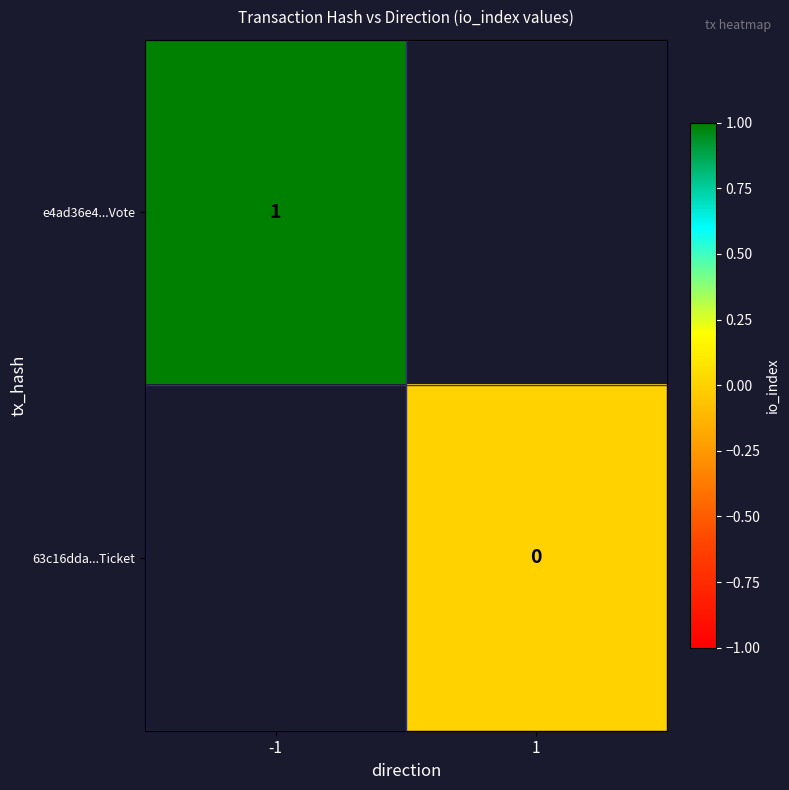

The e4ad36e4...Vote series shows 2 at -1. True or false?

False